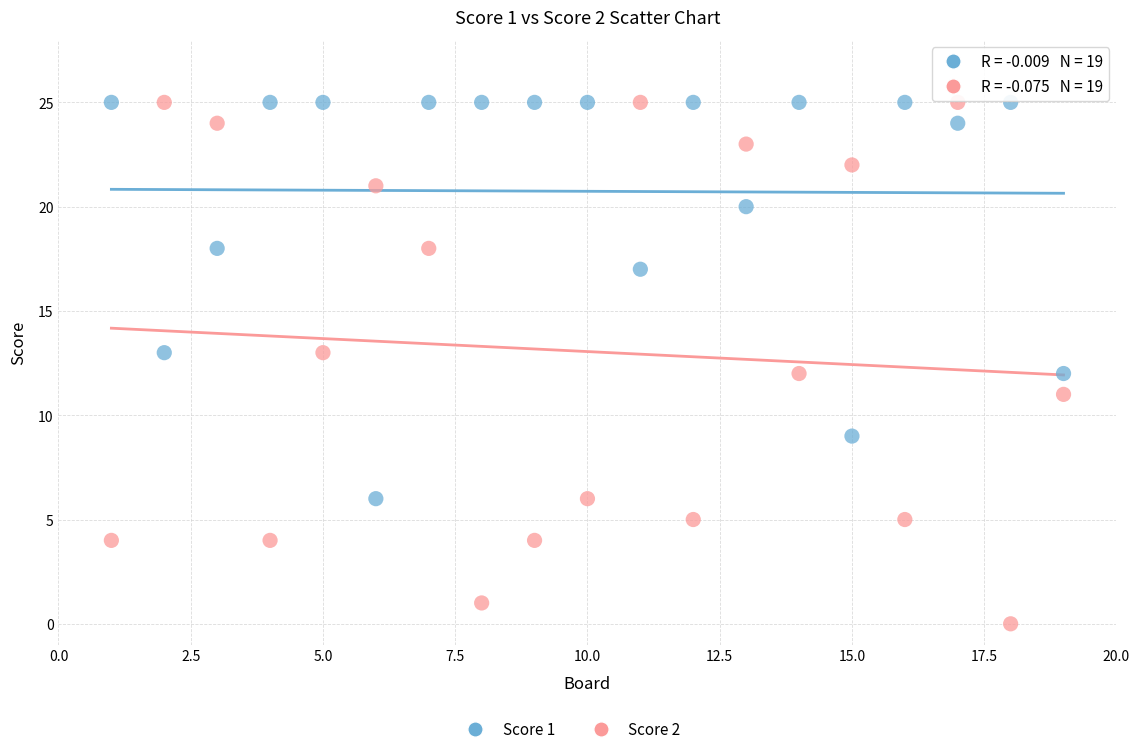

Which series has the largest Y range (max minus min)?

Score 2